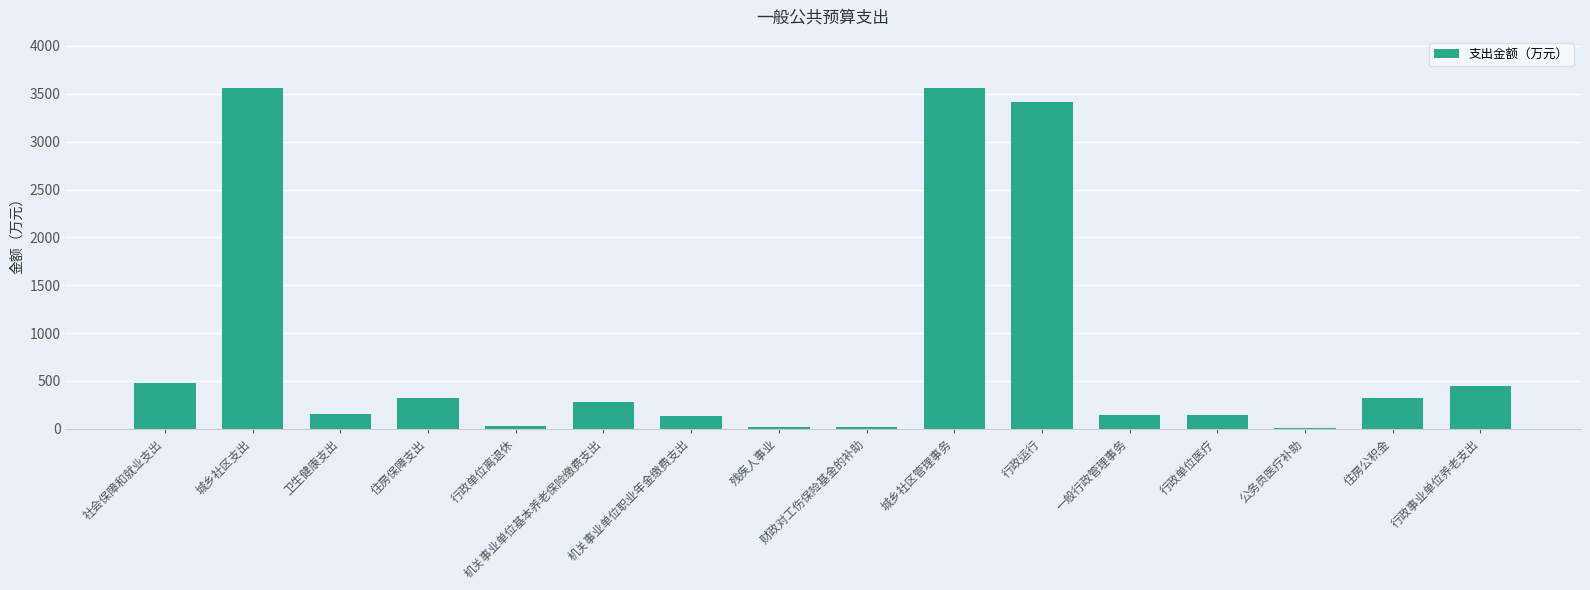

What is the sum of all values?

13034.0